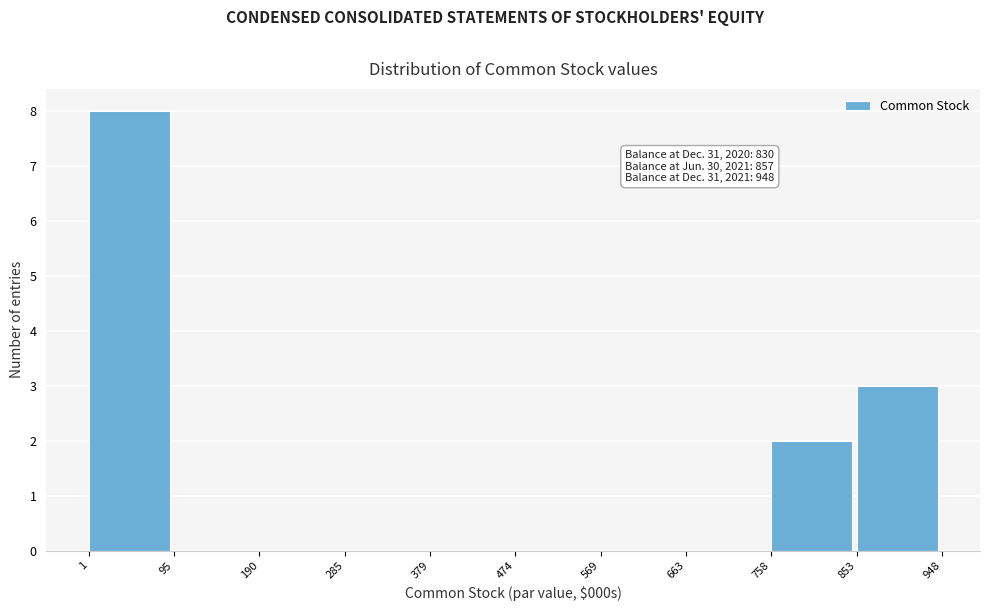

Which range on the x-axis has the tallest bar?

1 to 95